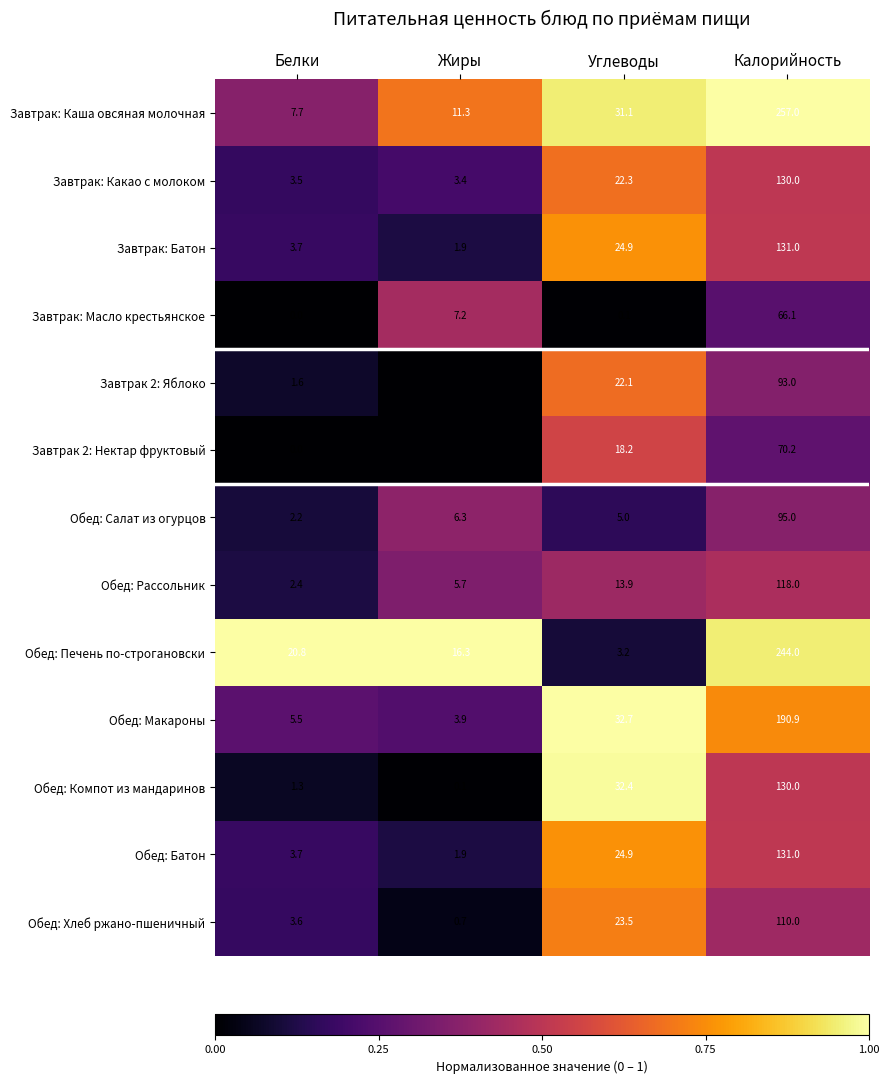

List the labels in order of Завтрак: Батон value, smallest first.

Жиры, Белки, Углеводы, Калорийность